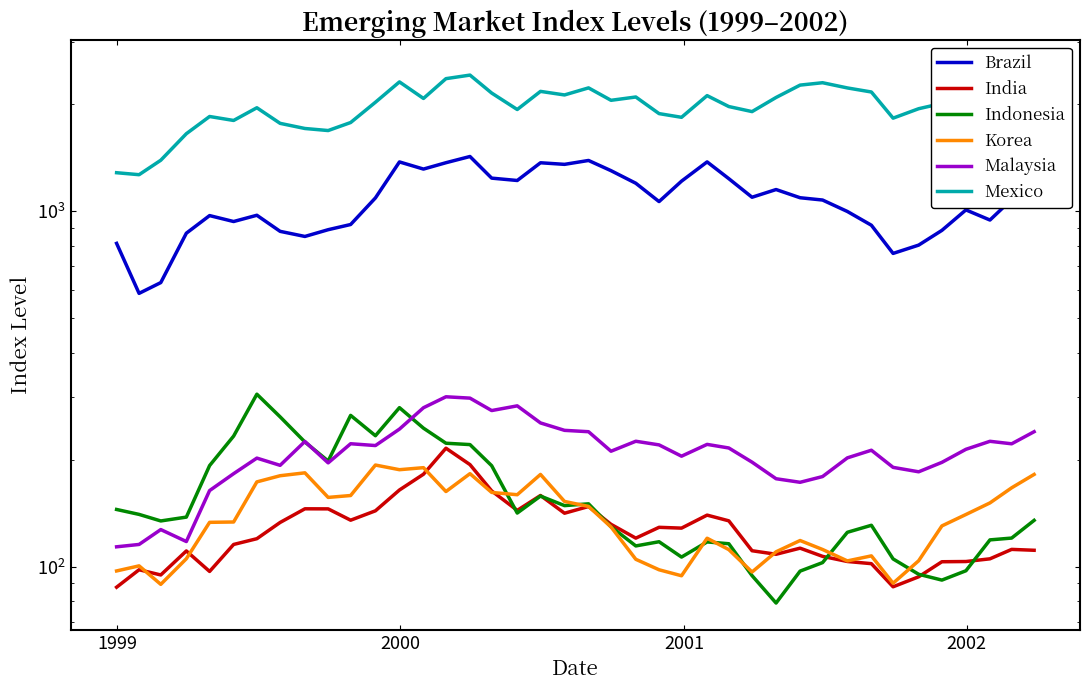

What is the minimum value for Indonesia?

79.1